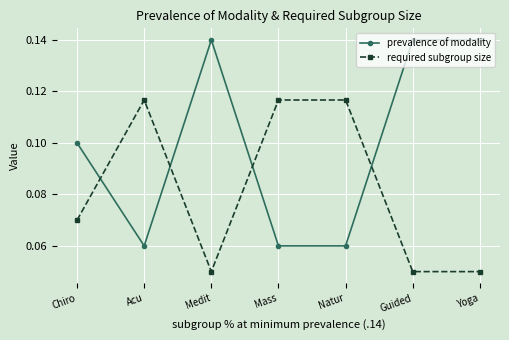

Does the chart display data point markers on the line(s)?

Yes